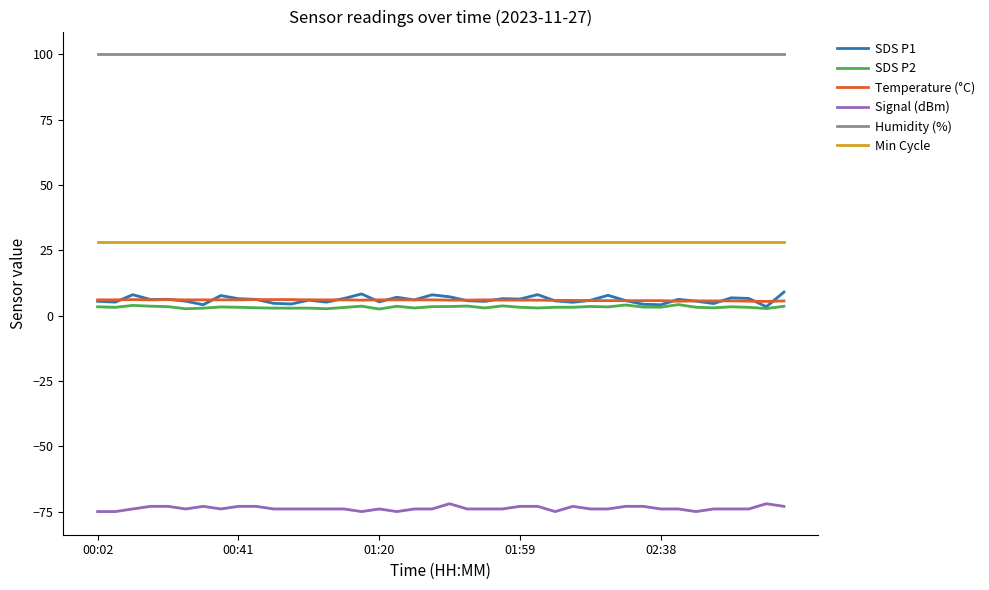

True or false: Temperature (°C) and Signal (dBm) intersect in this chart.

False